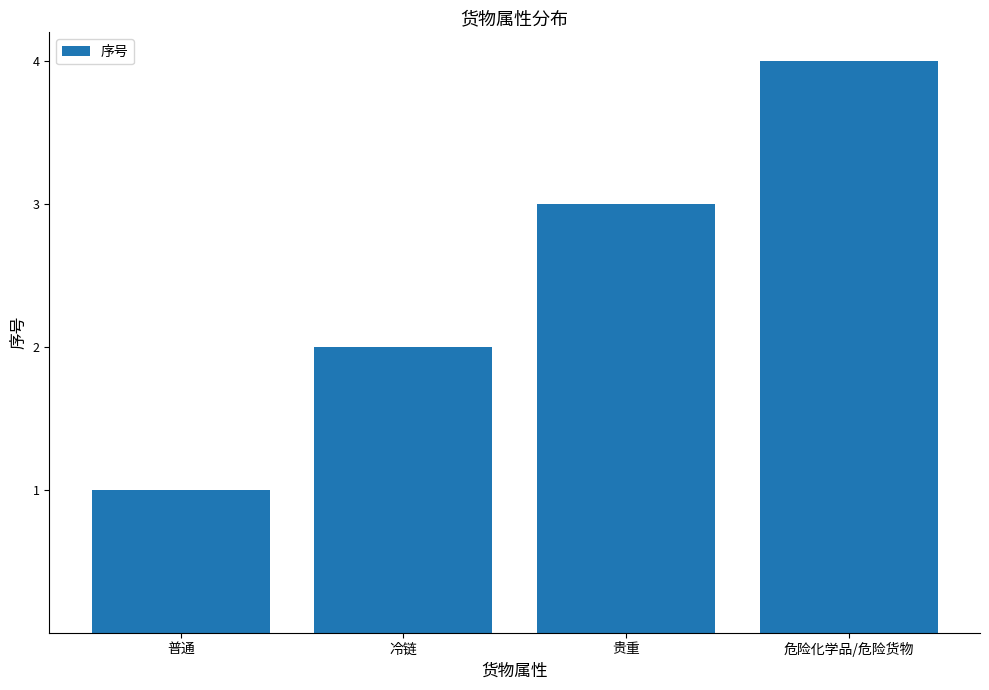

Rank the categories by value from highest to lowest.

危险化学品/危险货物, 贵重, 冷链, 普通